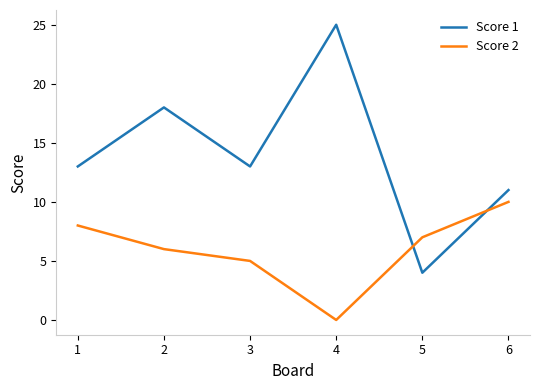

How many Score 2 values are between 5 and 8?

4